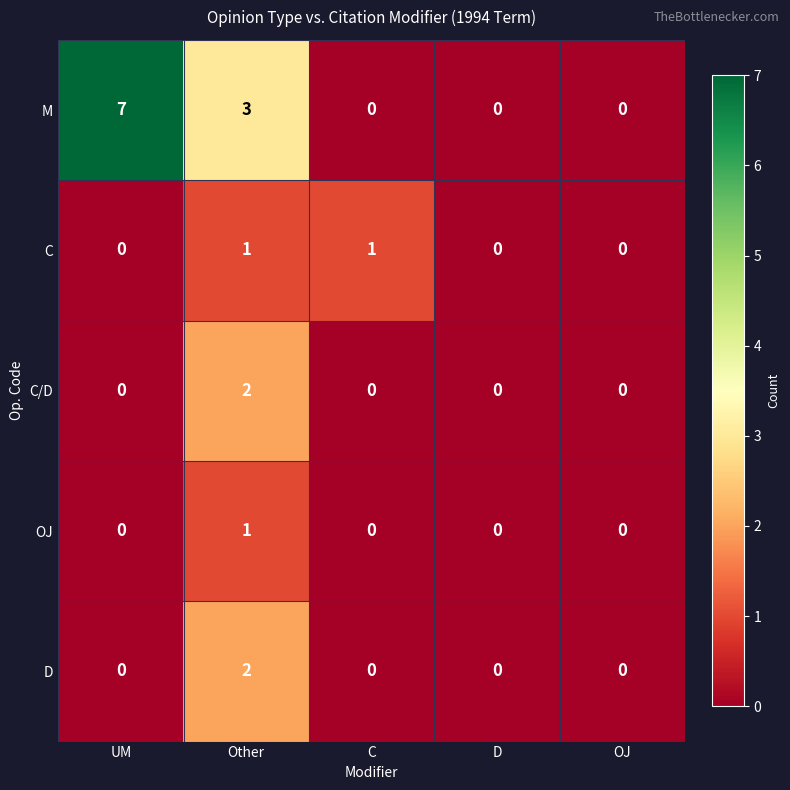

What is the maximum value shown in the chart?

7